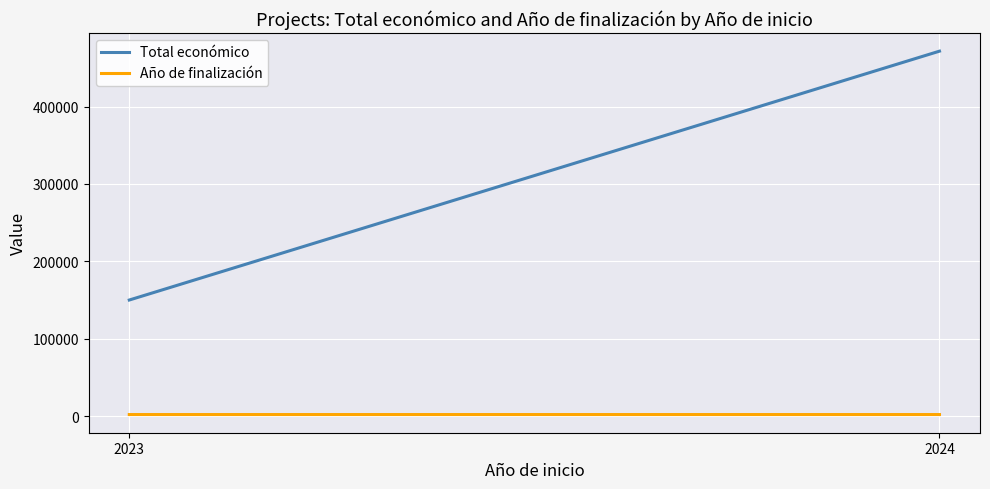

Which series has the largest range (max minus min)?

Total económico